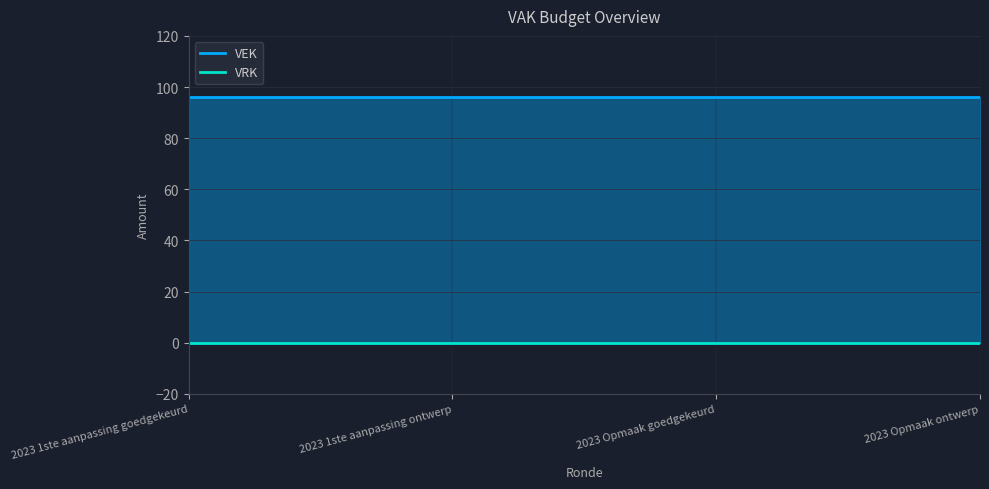

Reading left to right, what are all the values shown in this chart?

VEK: 2023 1ste aanpassing goedgekeurd=96	2023 1ste aanpassing ontwerp=96	2023 Opmaak goedgekeurd=96	2023 Opmaak ontwerp=96
VRK: 2023 1ste aanpassing goedgekeurd=0	2023 1ste aanpassing ontwerp=0	2023 Opmaak goedgekeurd=0	2023 Opmaak ontwerp=0